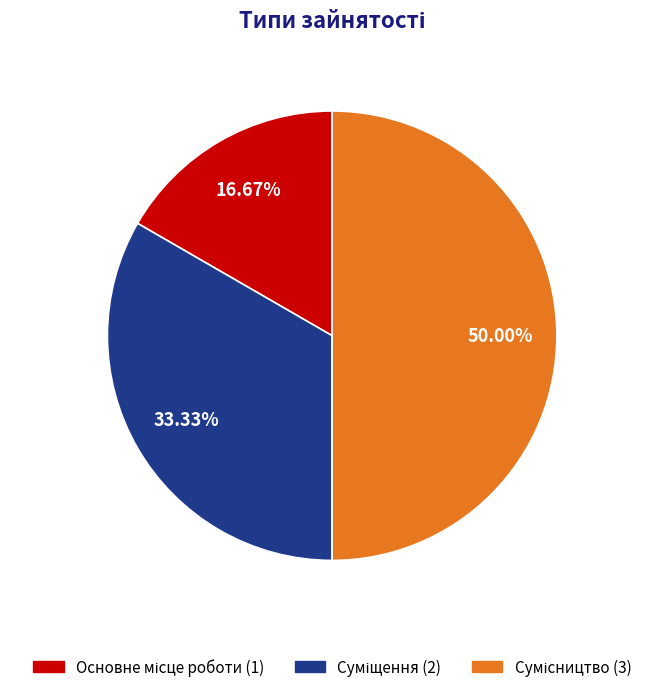

To the nearest percent, what is the combined percentage of Основне місце роботи and Сумісництво?

67%